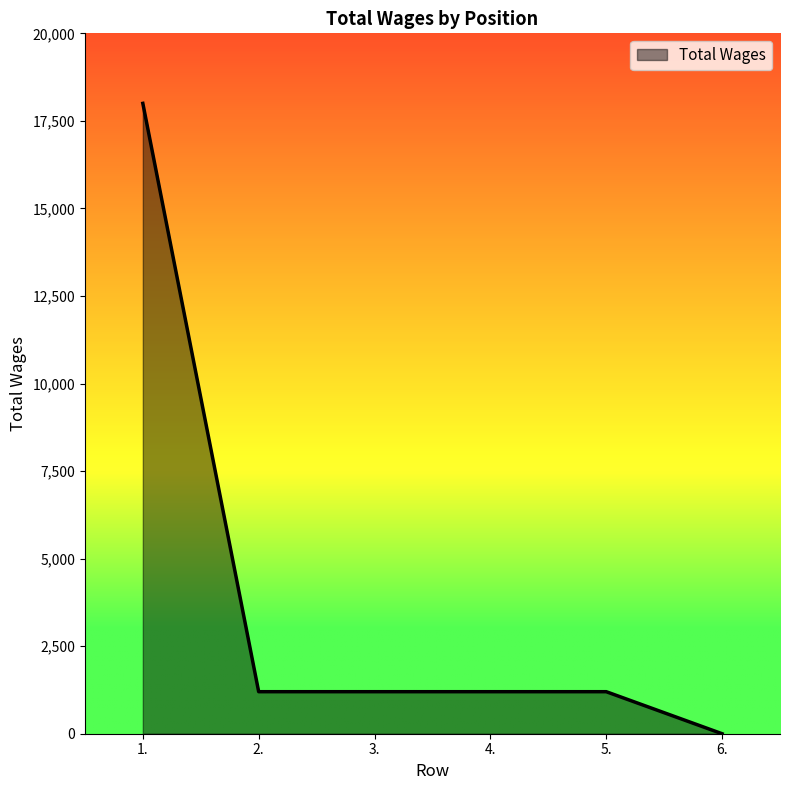

How many positive values are there?

5